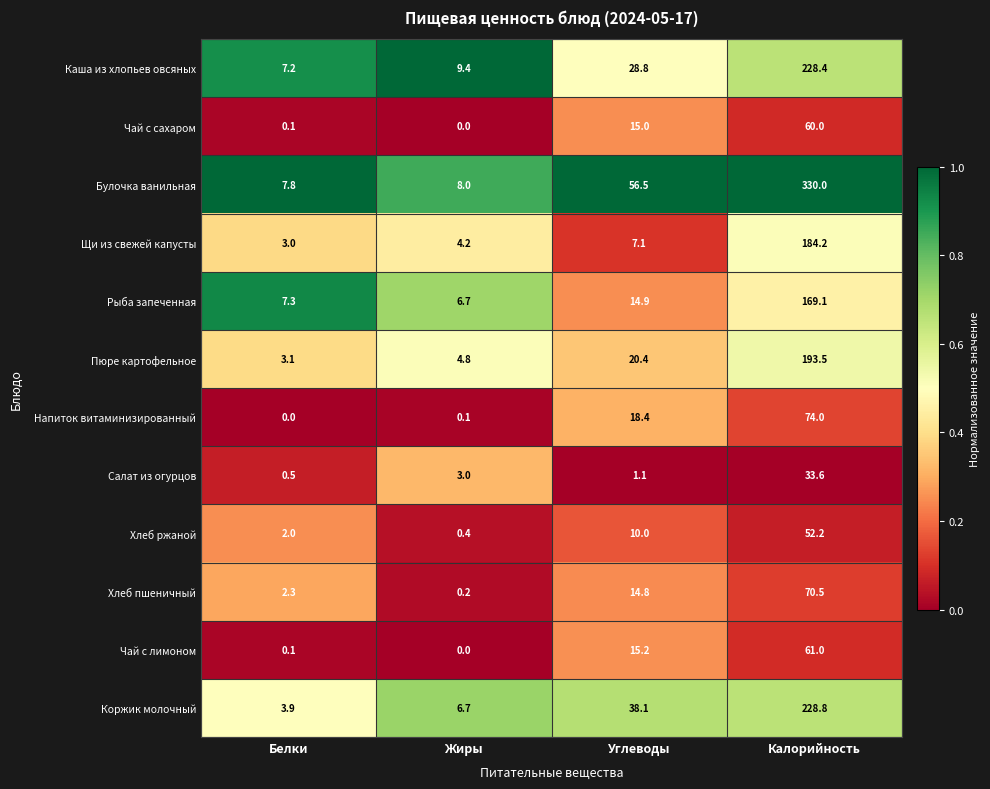

What is the average value of the Булочка ванильная series?

100.6